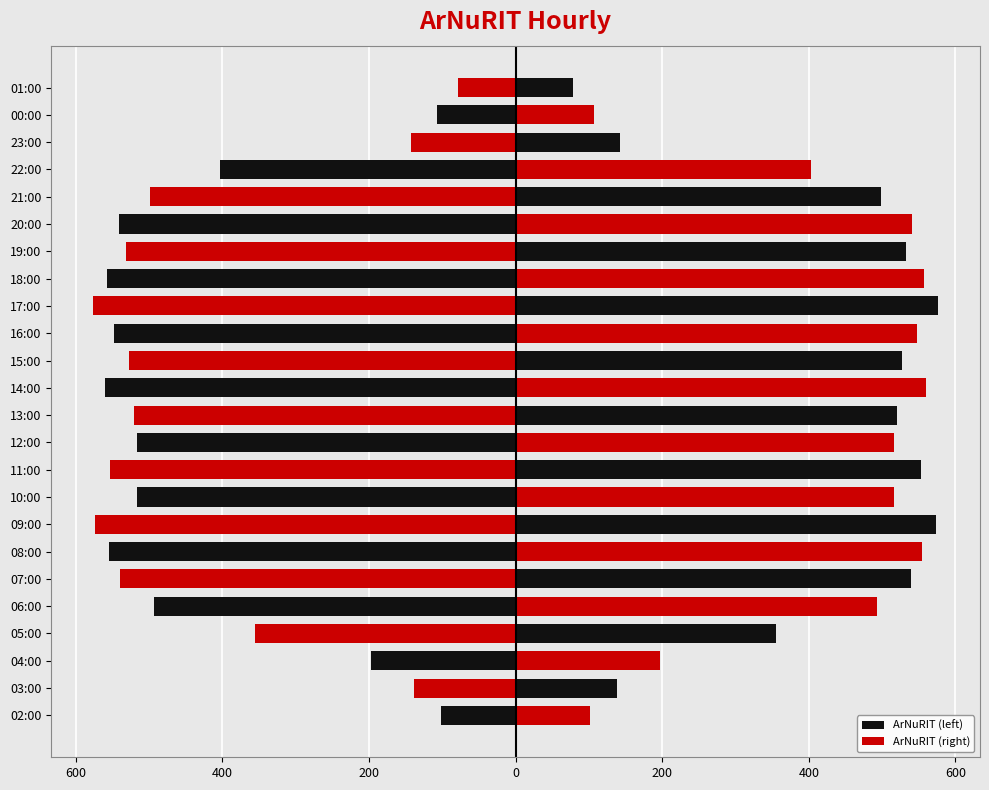

Is it true that ArNuRIT (right) equals 954 at 19:00?

False